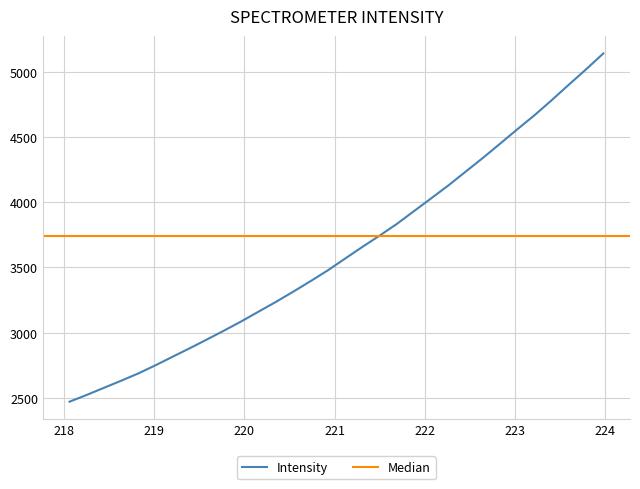

What is the value of the 15th point from the left?

3396.1